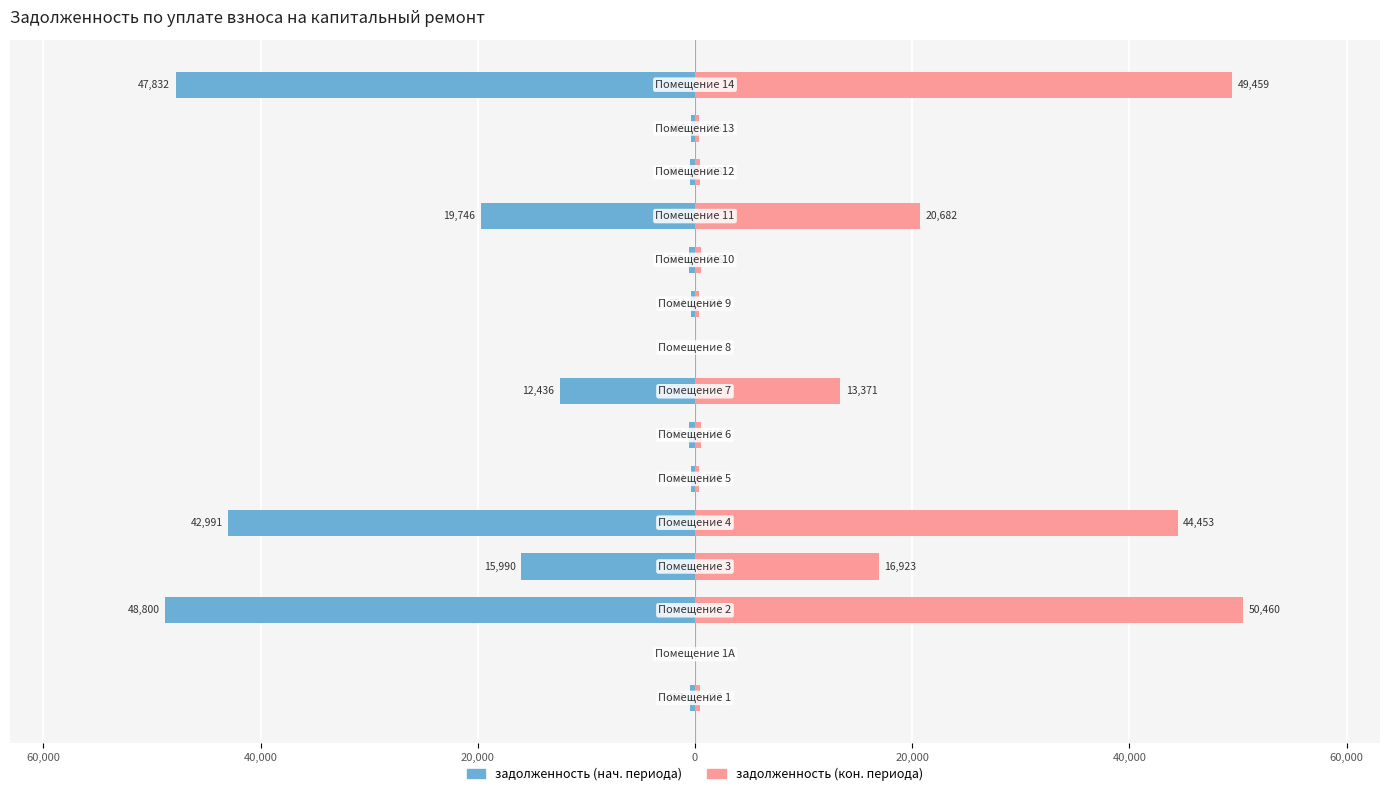

The value of задолженность (период 2) at 80,000 is 170.1. True or false?

False